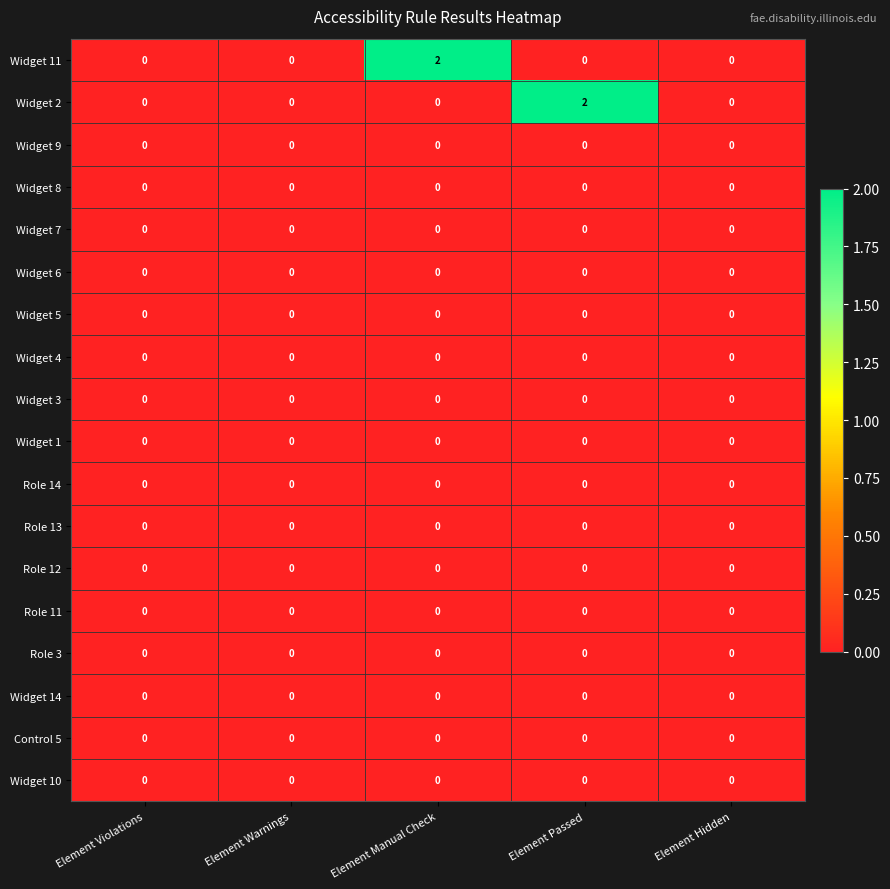

How many series are shown in this chart?

18